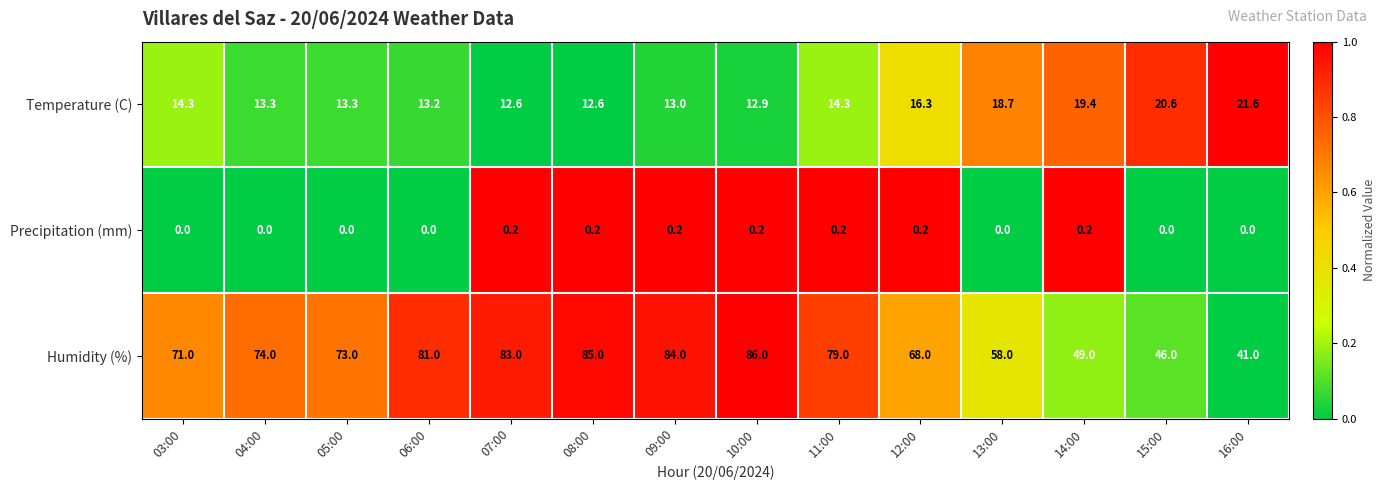

What is the maximum value shown in the chart?

86.0